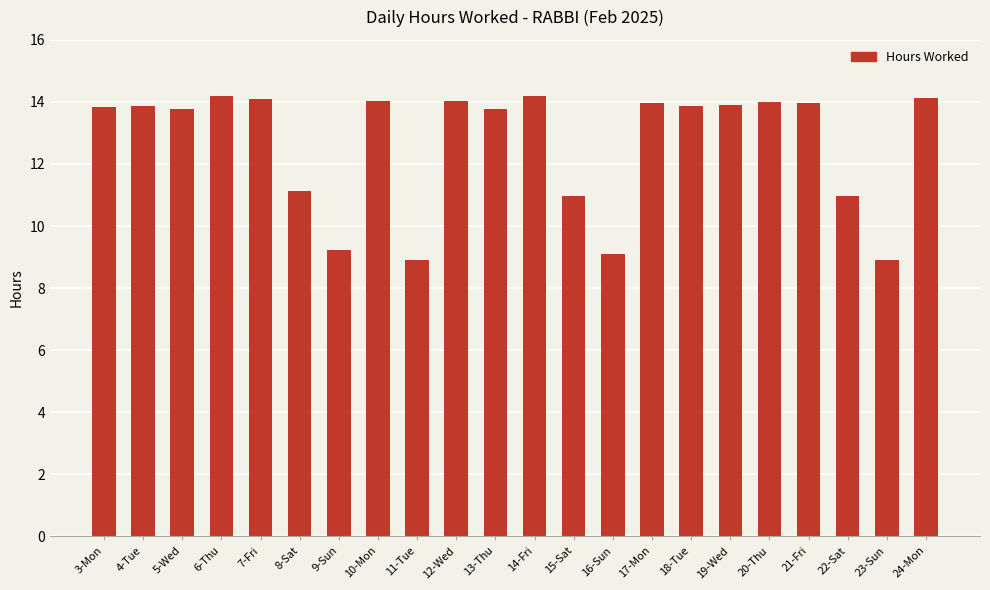

What is the maximum value shown in the chart?

14.2